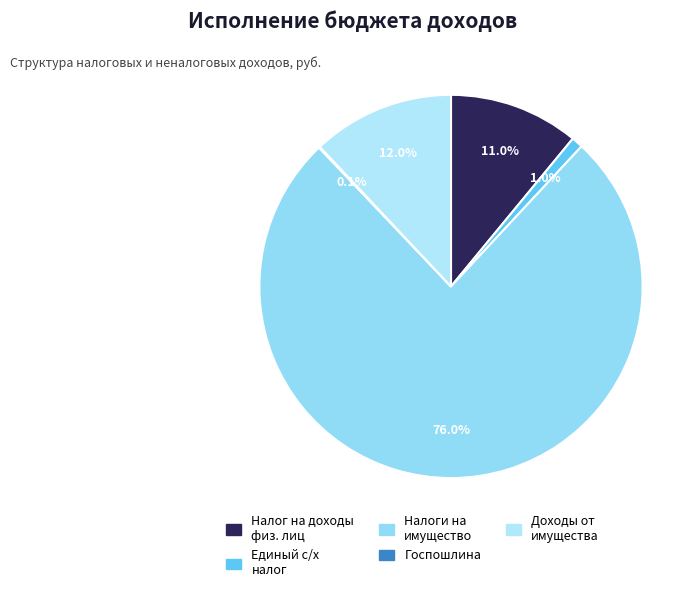

How many slices are in this pie chart?

5